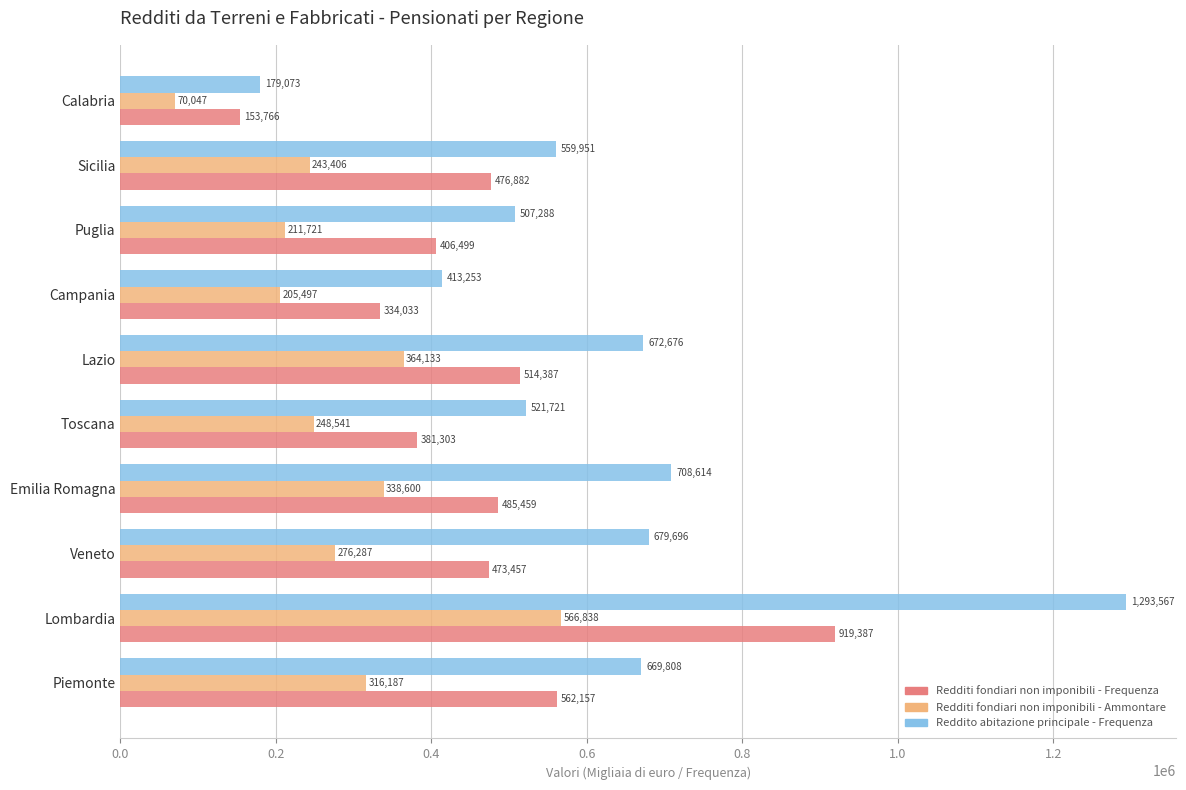

What is the spread (max minus min) of values at Puglia?

295567